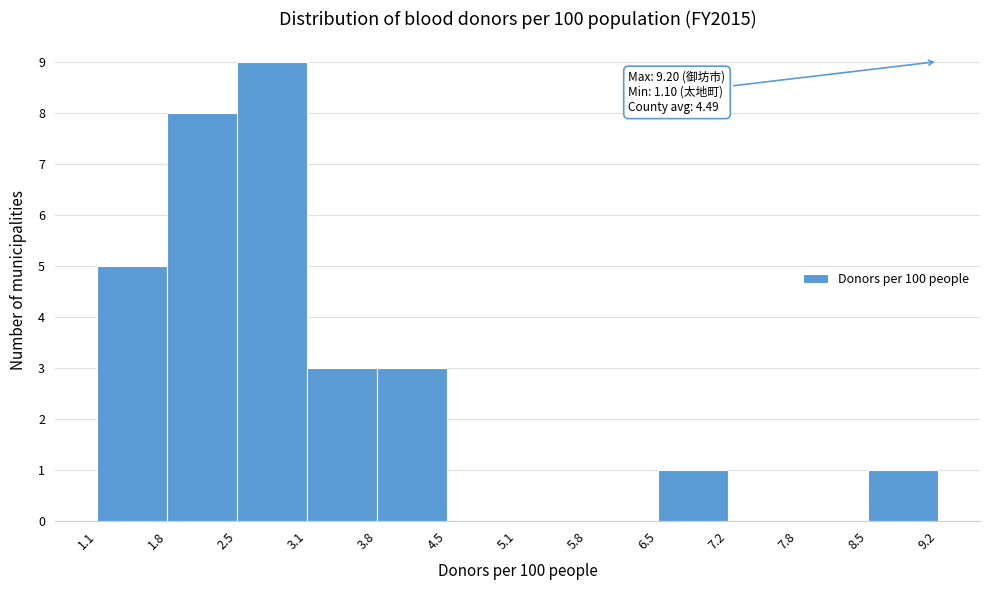

Which range on the x-axis has the tallest bar?

2.5 to 3.1